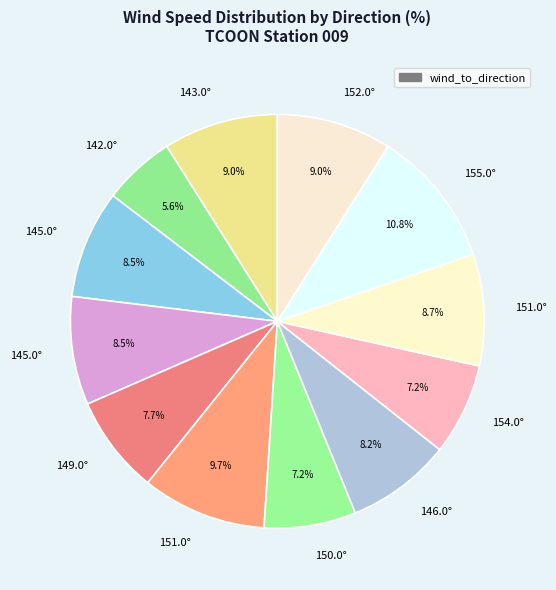

How many slices are in this pie chart?

12